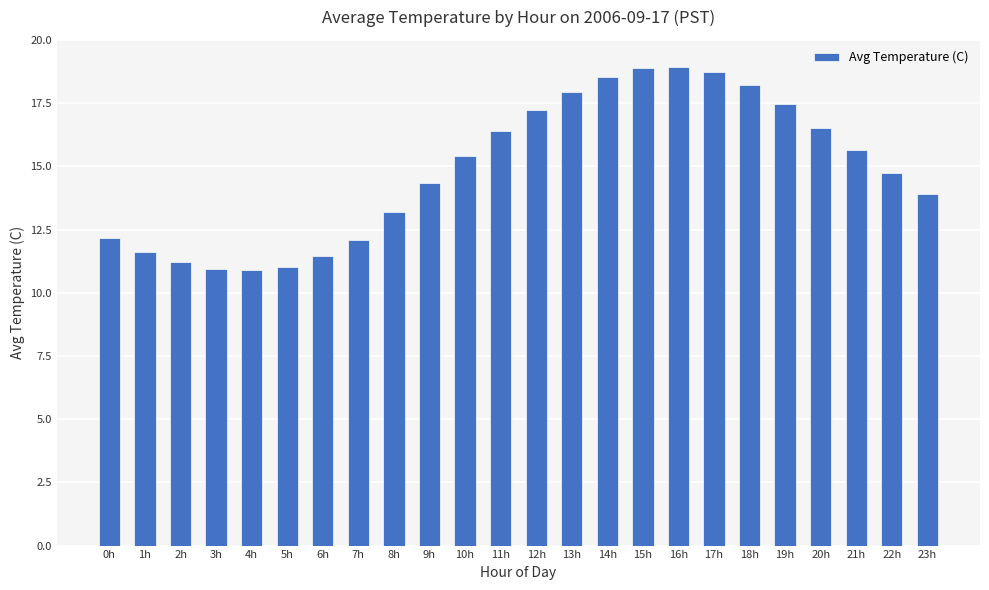

What is the minimum value shown in the chart?

10.9